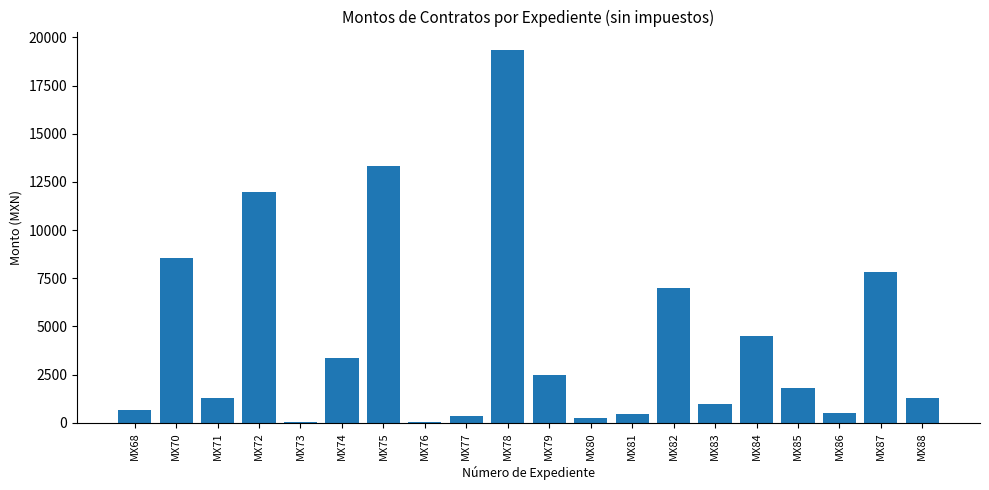

What is the maximum value shown in the chart?

19339.3